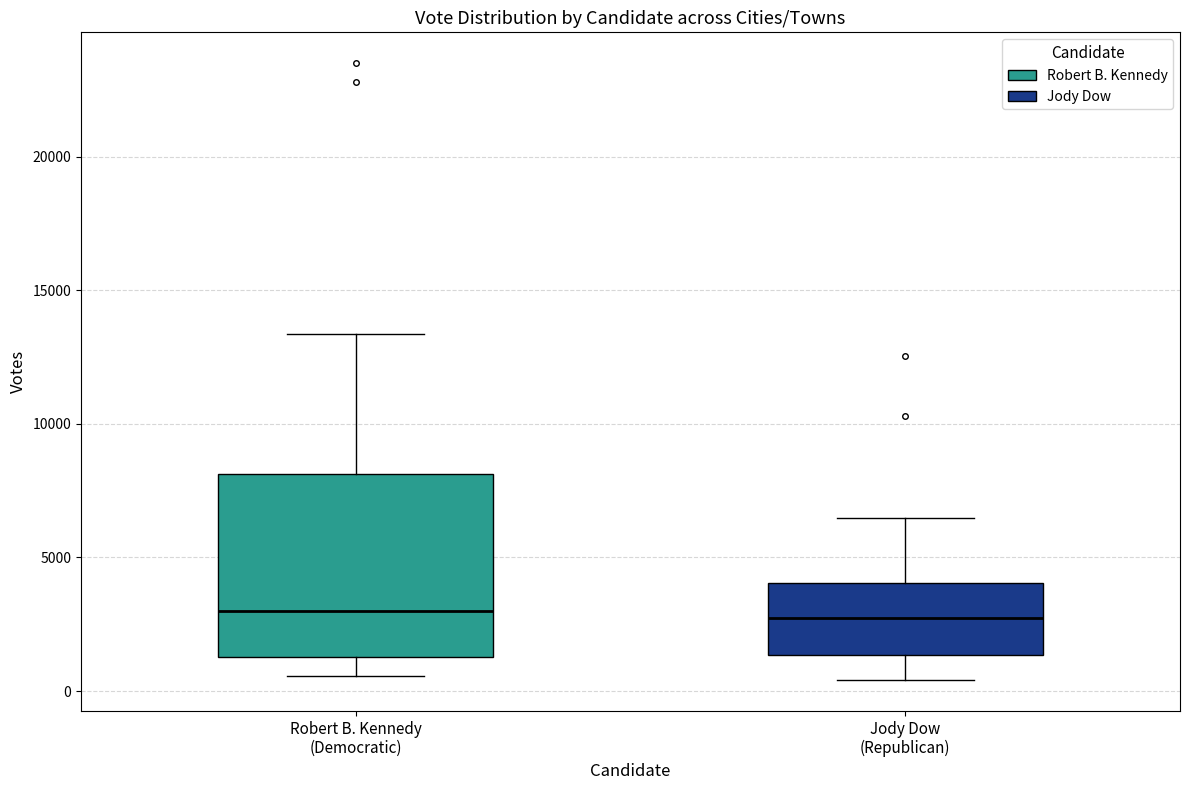

Where does the upper whisker of the box for Jody Dow (Republican) end on the y-axis? The values are not printed on the chart, so give them approximately, as read against the axis.

6500